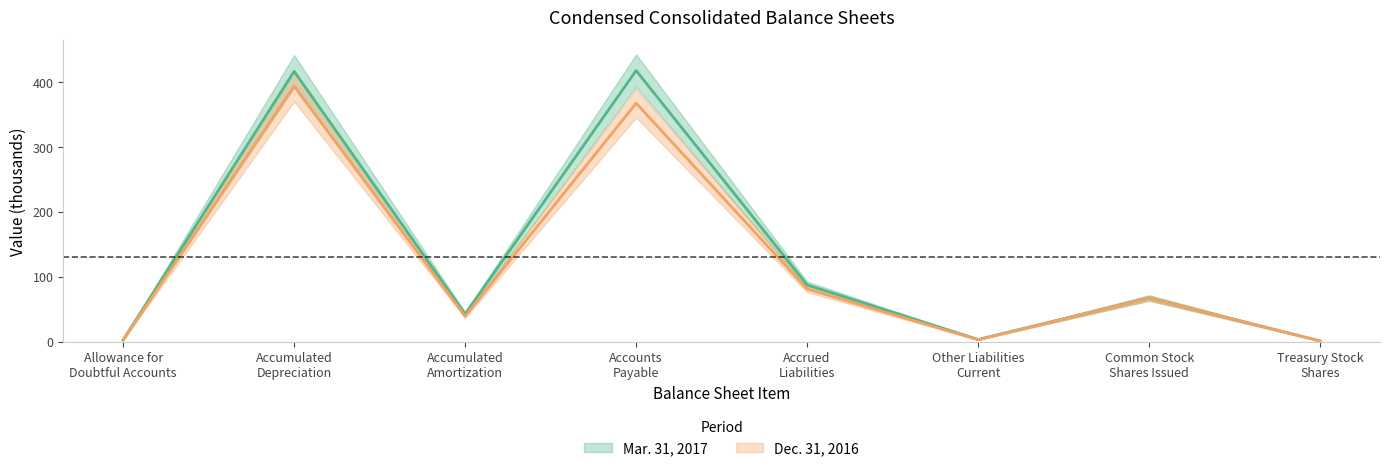

How many lines are shown in the chart?

2